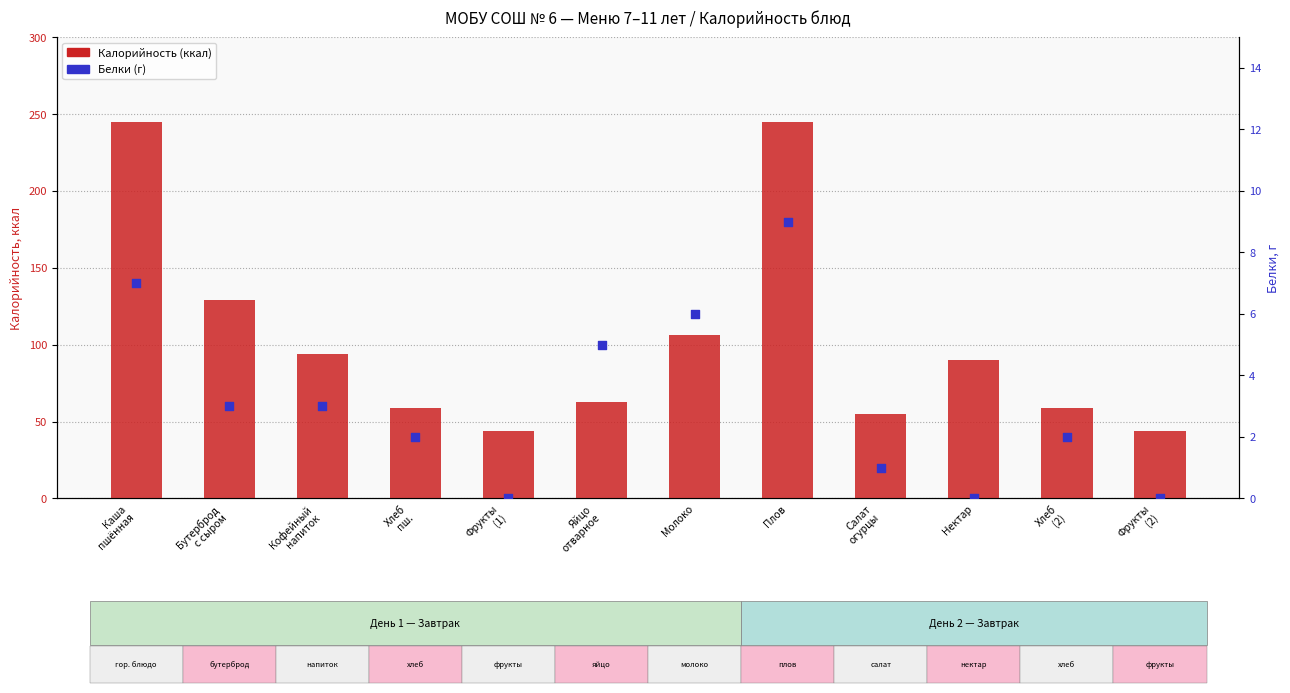

Which series has the largest Y range (max minus min)?

Калорийность (ккал)